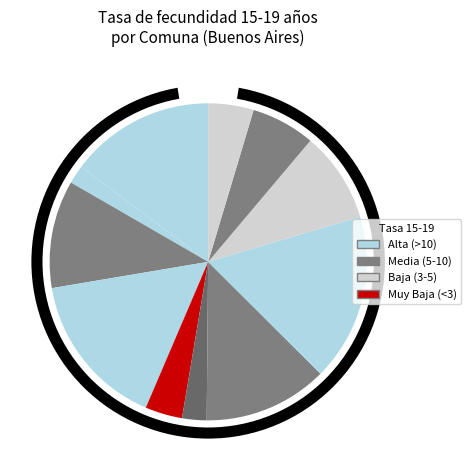

How many segments does this pie chart have?

11